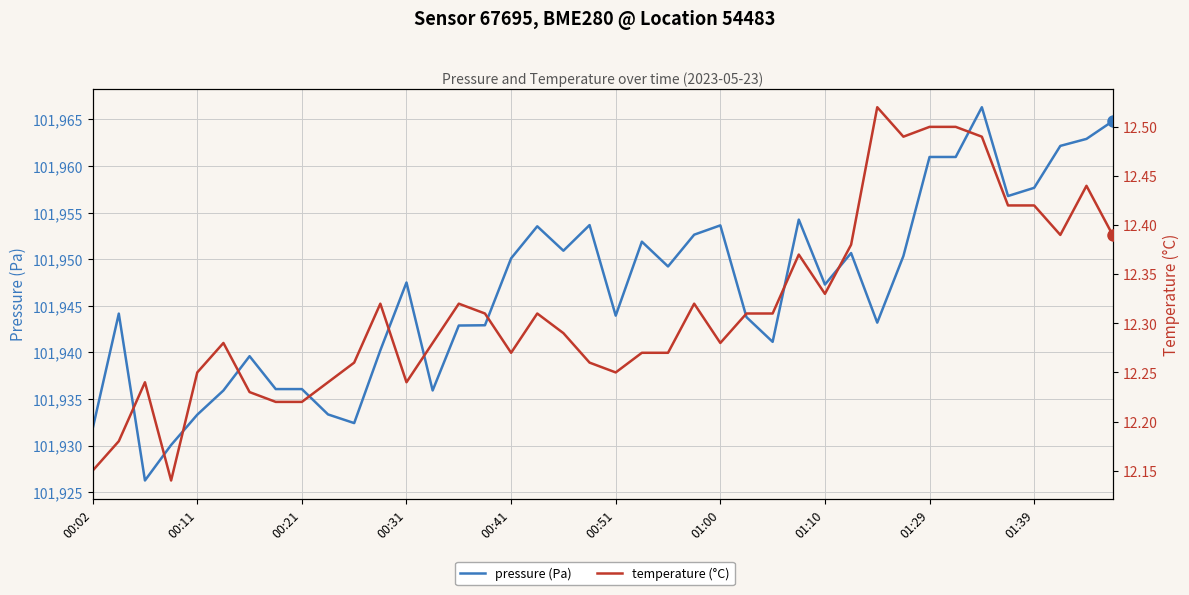

At which label does temperature (°C) reach its peak?

30